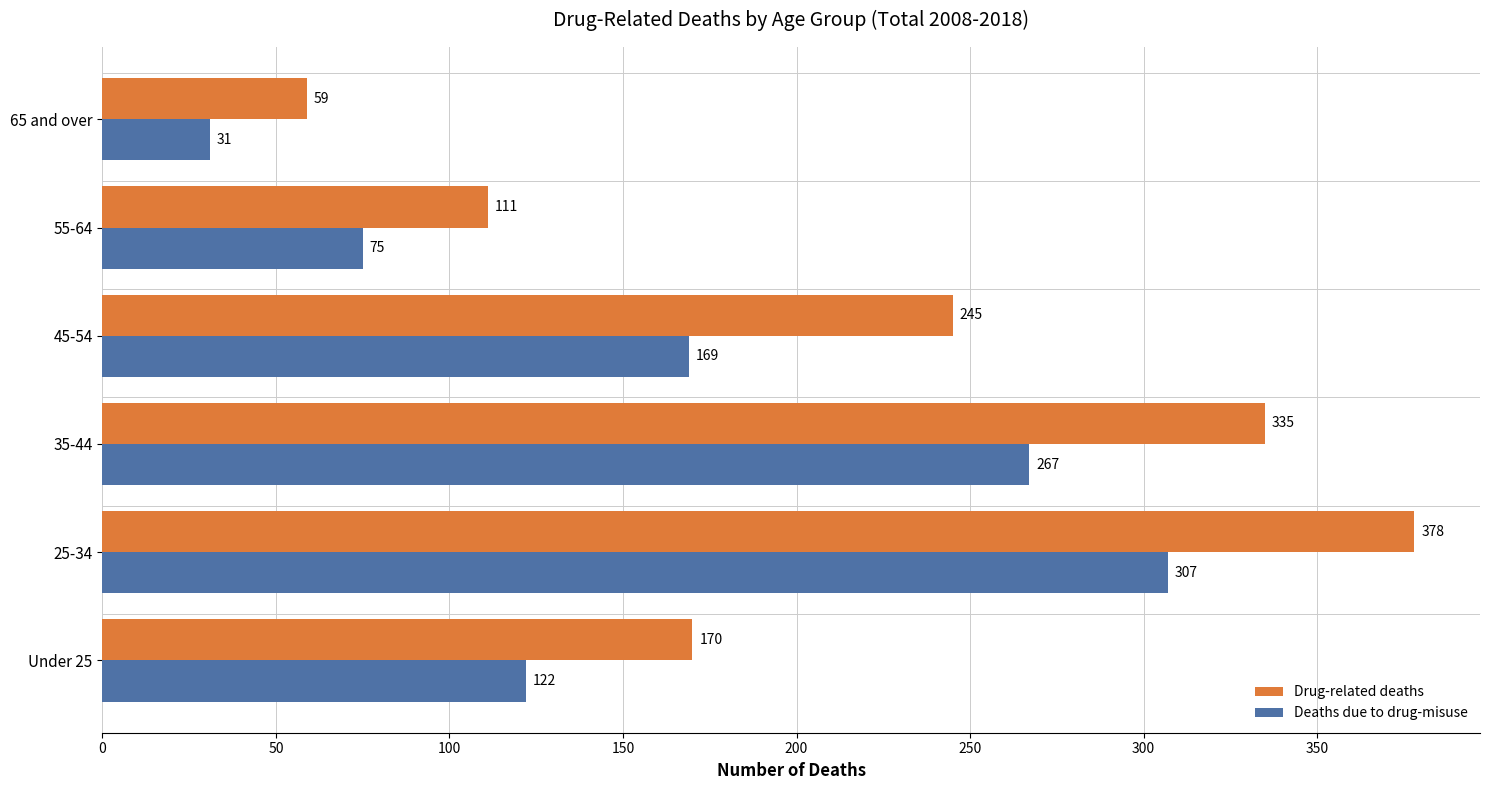

Which series has the largest range (max minus min)?

Drug-related deaths